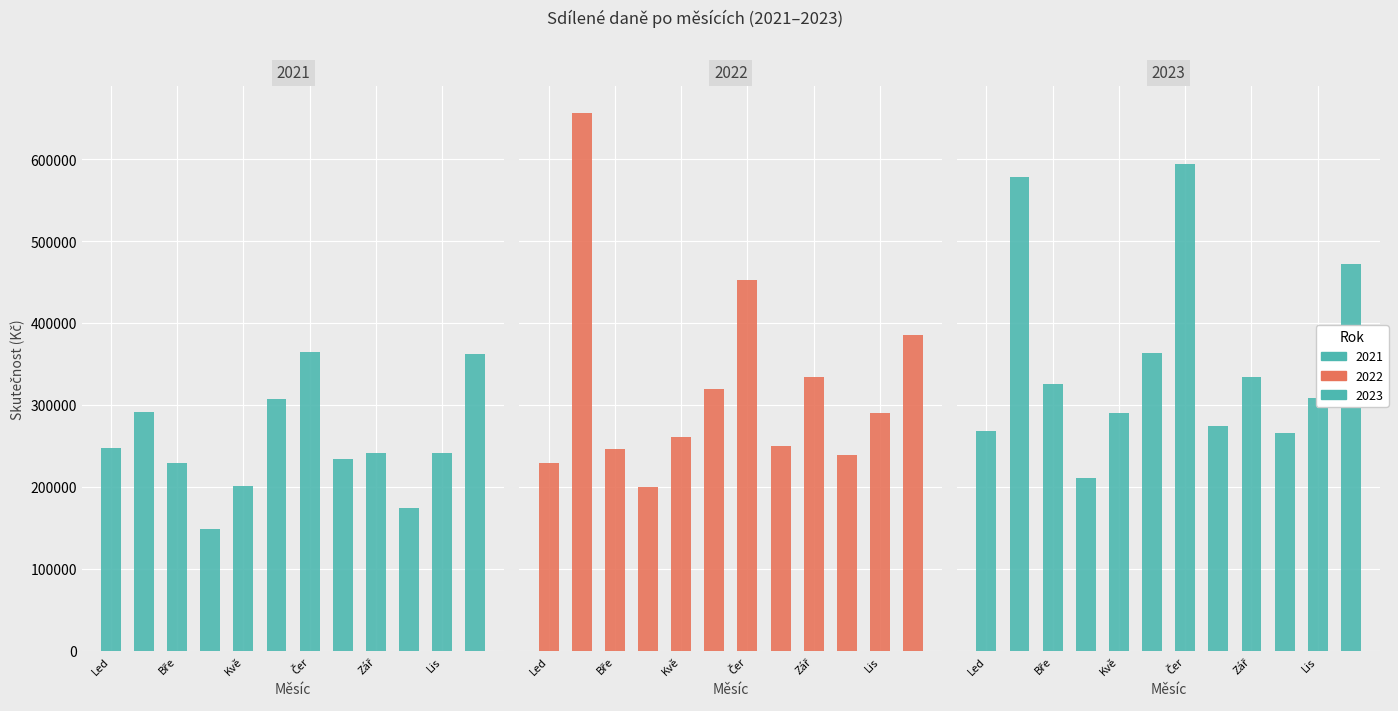

List the labels in order of 2022 value, smallest first.

Duben, Leden, Říjen, Březen, Srpen, Květen, Listopad, Červen, Září, Prosinec, Červenec, Únor